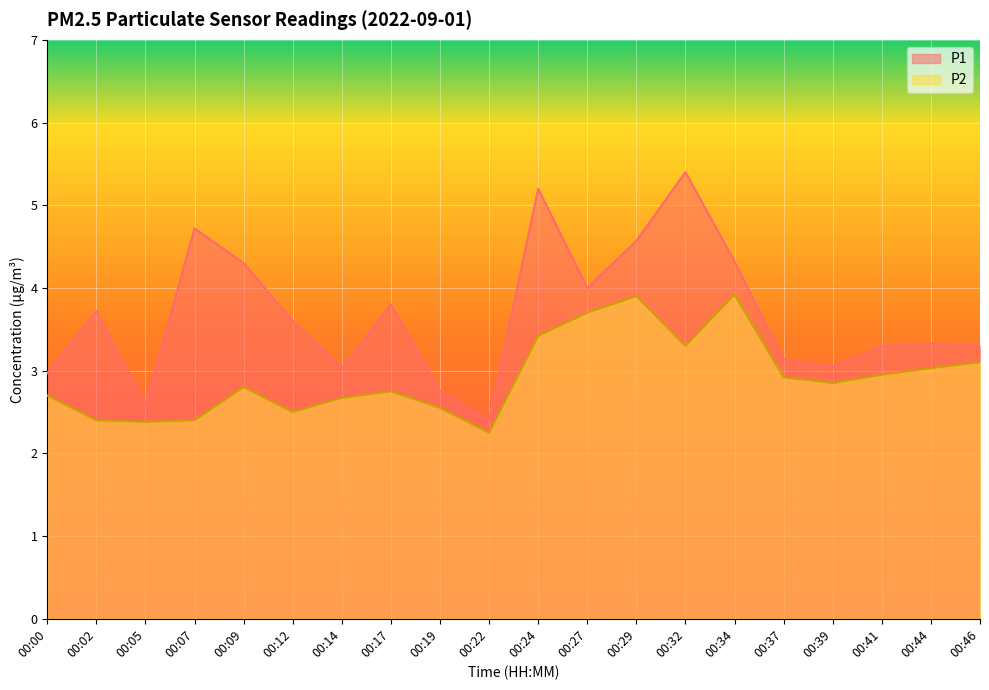

How many lines are shown in the chart?

2